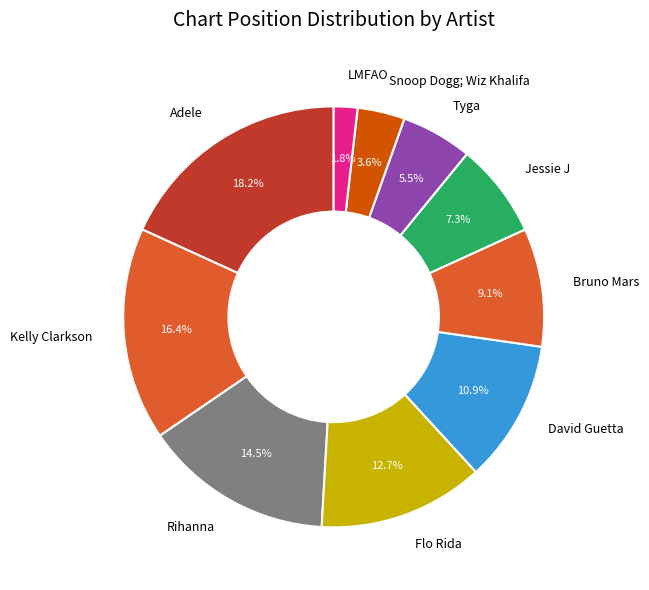

What percentage is the Snoop Dogg; Wiz Khalifa slice, to the nearest percent?

4%